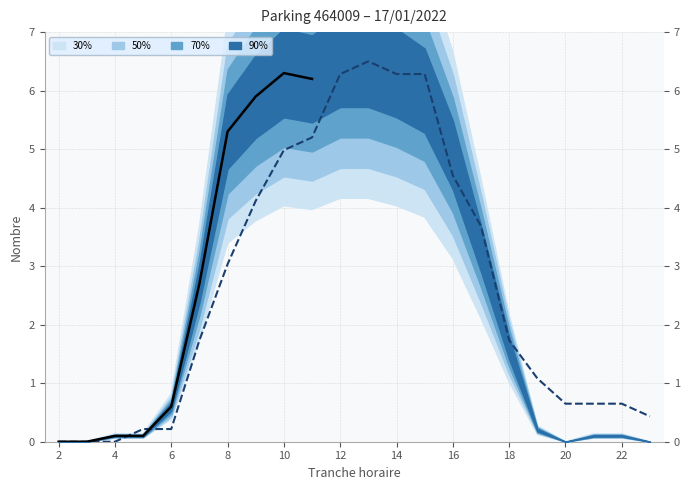

Is it true that the value at 3 is 0.0?

True